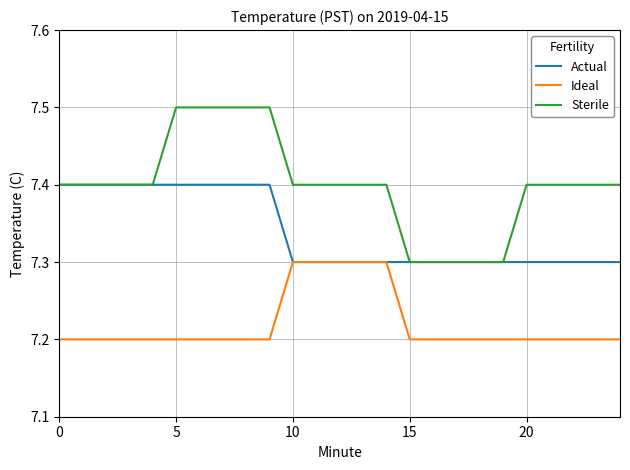

What is the difference between the second highest and minimum values in the Actual series?

0.1